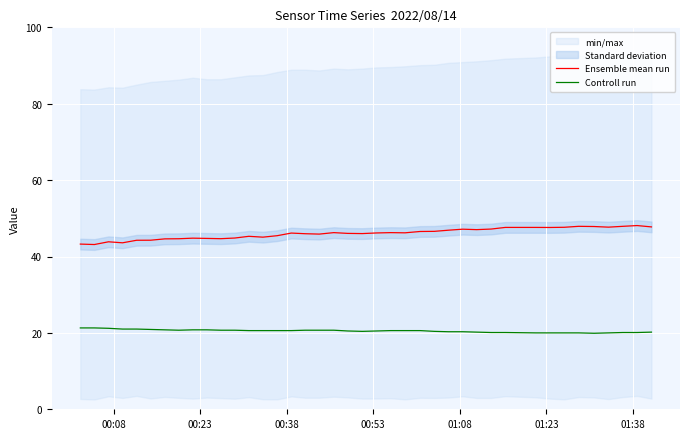

True or false: Controll run and Ensemble mean run intersect in this chart.

False